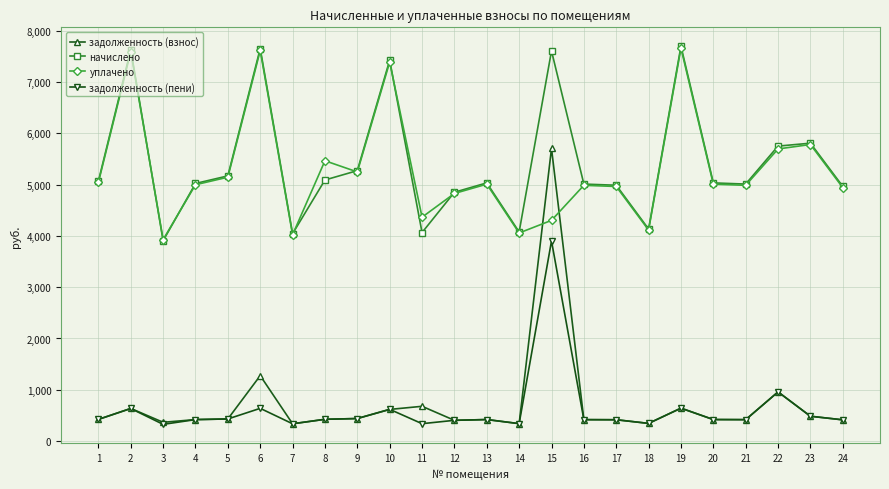

Where is the first local minimum for начислено?

3